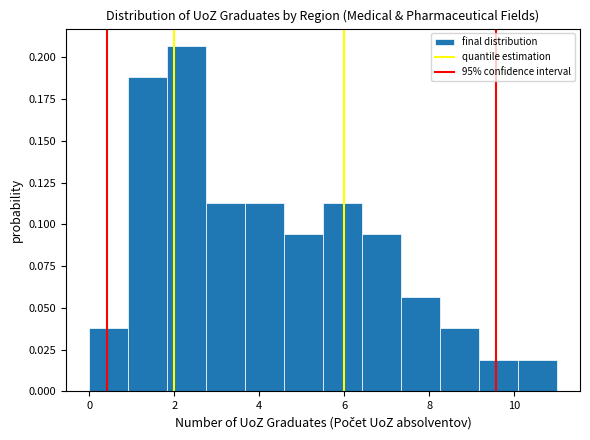

Reading left to right, transcribe this chart: for each bar, give the range it covers on the x-axis and its height. Neither the bar edges nor the heights are printed on the chart, so give them approximately, as read against the axes.

0.0 to 1.0: 0.040
1.0 to 1.8: 0.190
1.8 to 2.8: 0.205
2.8 to 3.6: 0.115
3.6 to 4.6: 0.115
4.6 to 5.6: 0.095
5.6 to 6.4: 0.115
6.4 to 7.4: 0.095
7.4 to 8.2: 0.055
8.2 to 9.2: 0.040
9.2 to 10.0: 0.020
10.0 to 11.0: 0.020